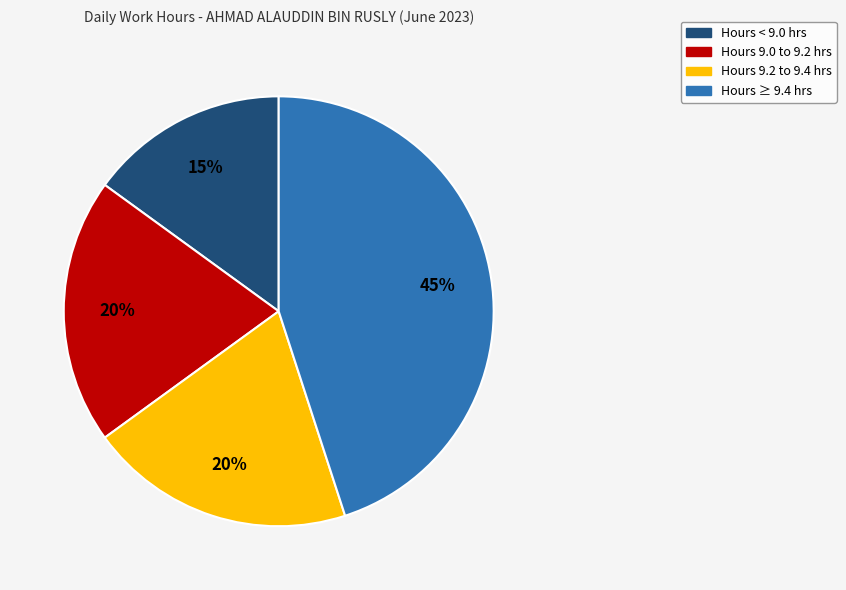

To the nearest percent, what is the average slice percentage?

25%